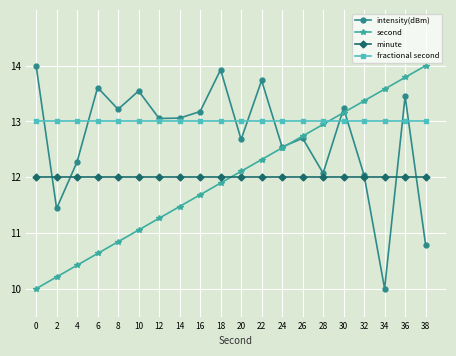

In intensity(dBm), how many points are lower than both neighbors (excluding endpoints)?

7